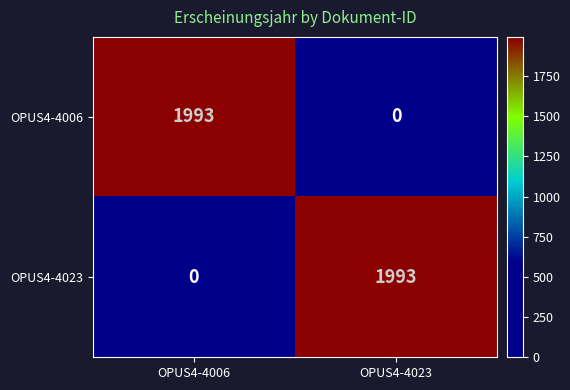

Reading left to right, transcribe all the data shown in this chart.

OPUS4-4006: 1993	0
OPUS4-4023: 0	1993